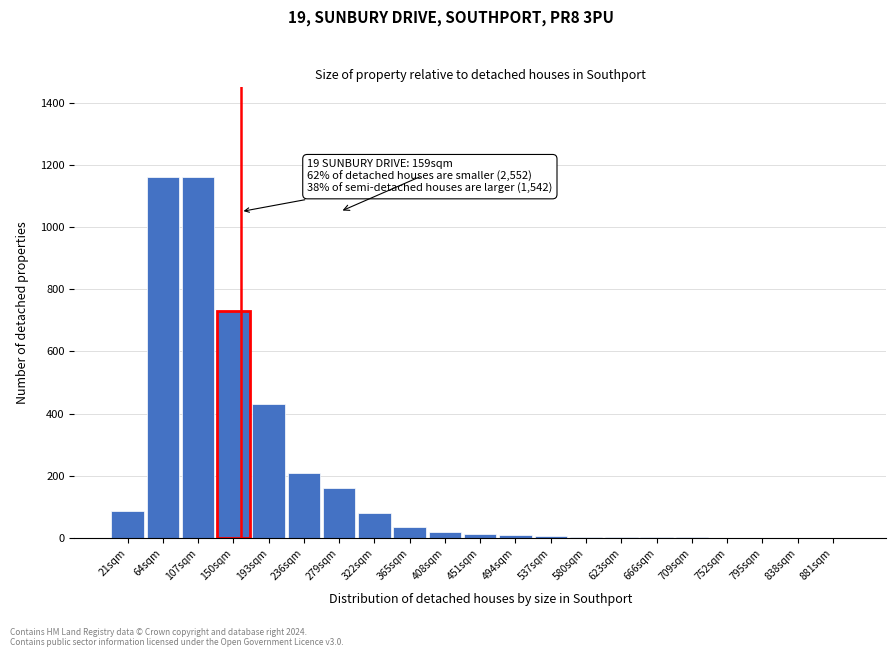

The chart shows a value of 8 at 494sqm. True or false?

True